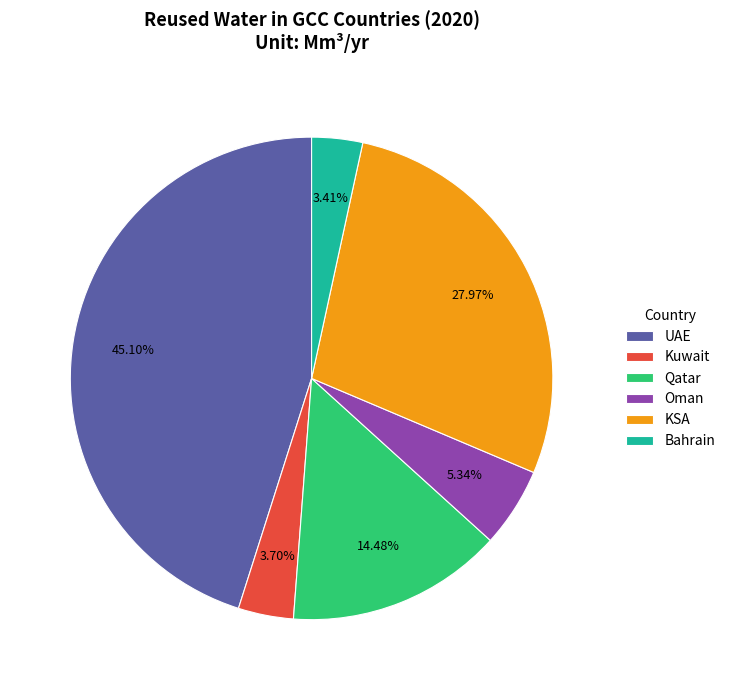

Which slice is the largest?

UAE